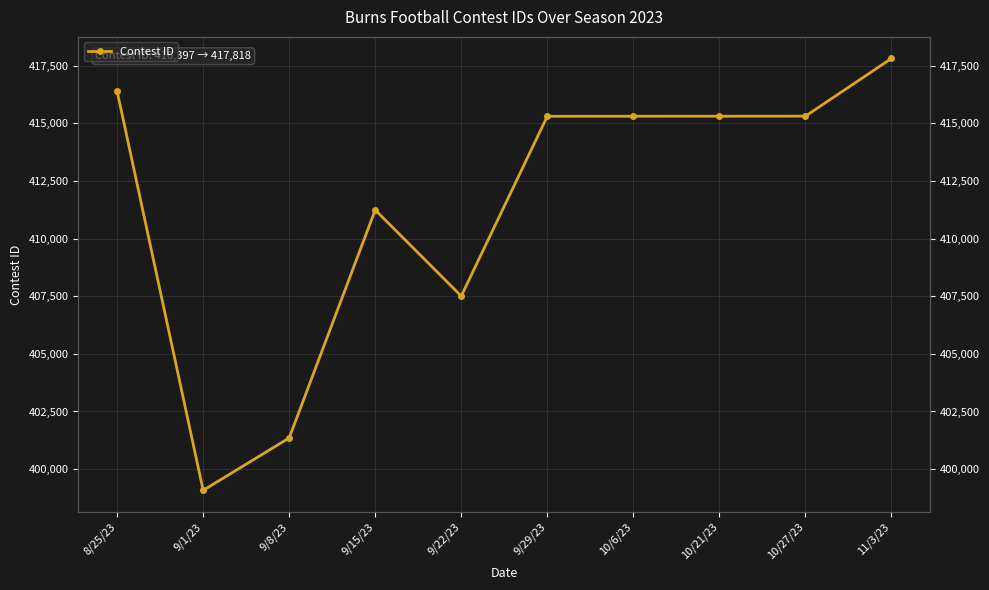

What is the label of the 4th point from the left?

9/15/23